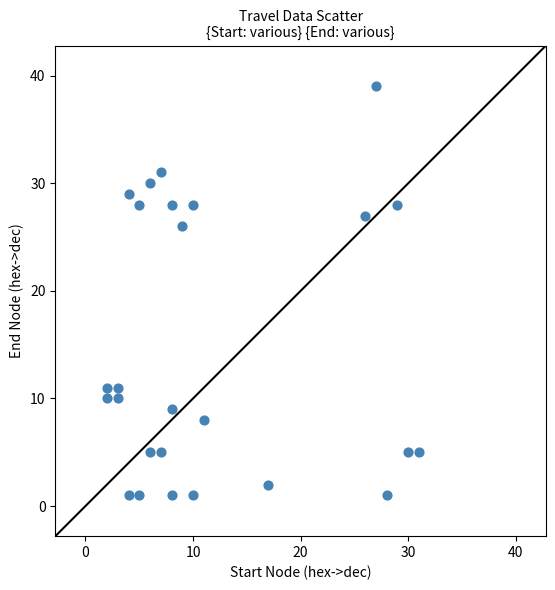

What is the range of X values (max minus min)?

29